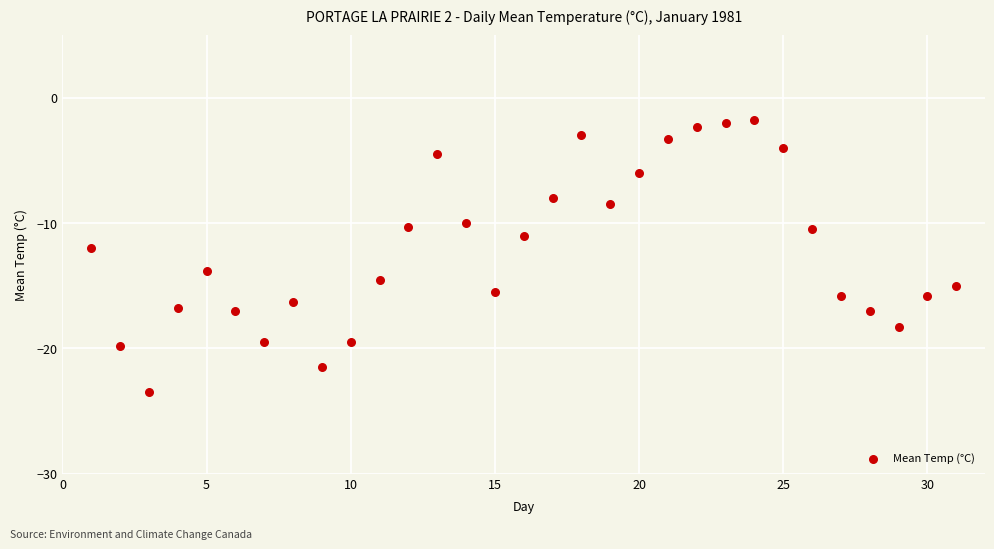

What is the range of X values (max minus min)?

30.0